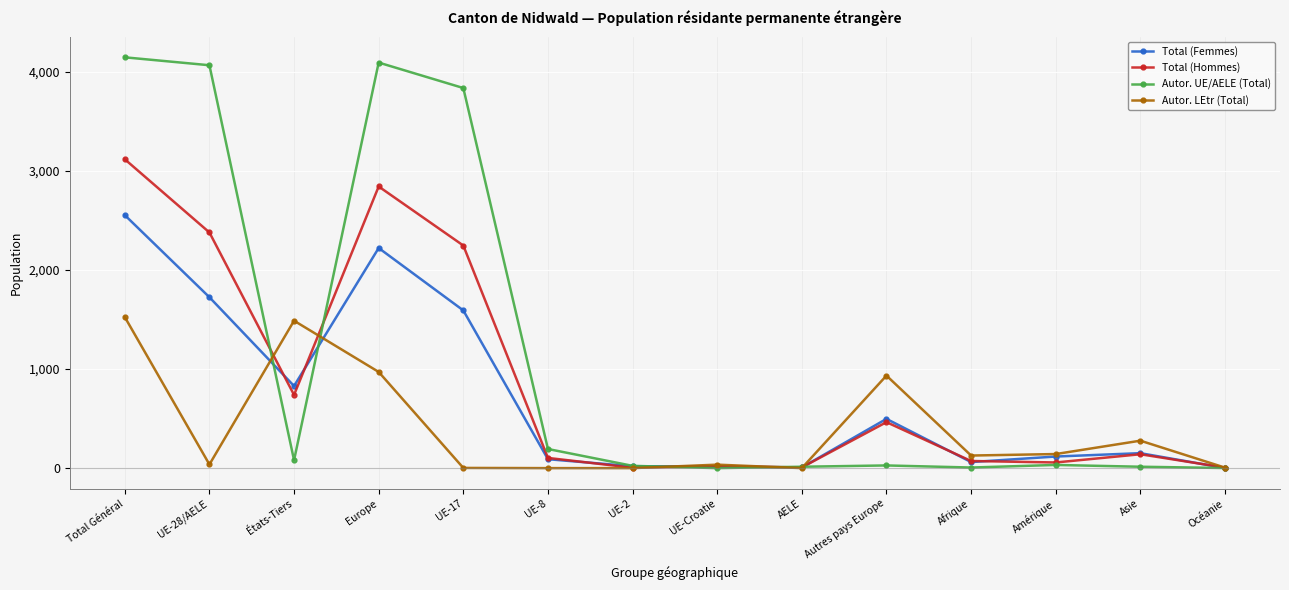

What is the label of the 1st point from the right?

Océanie